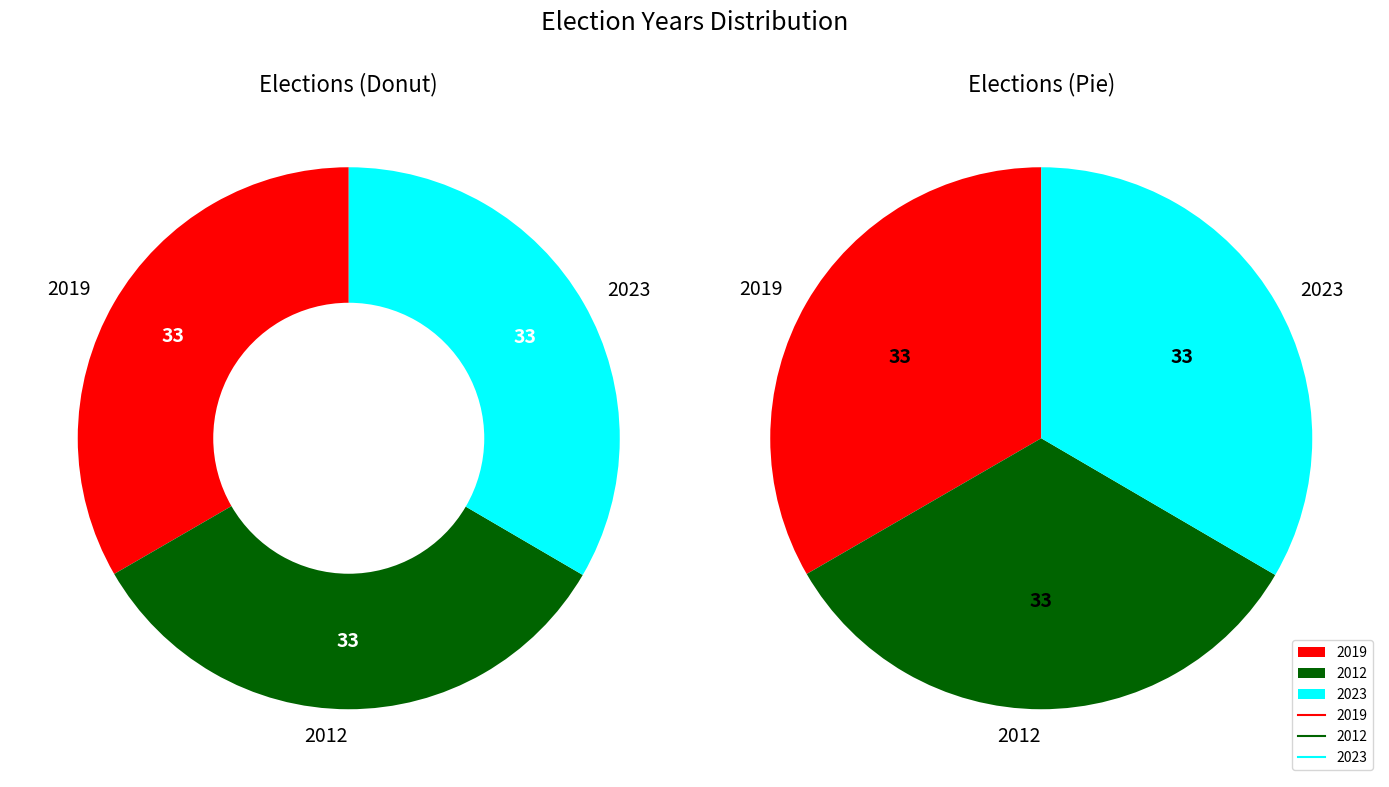

What is the largest slice in the pie chart?

2023